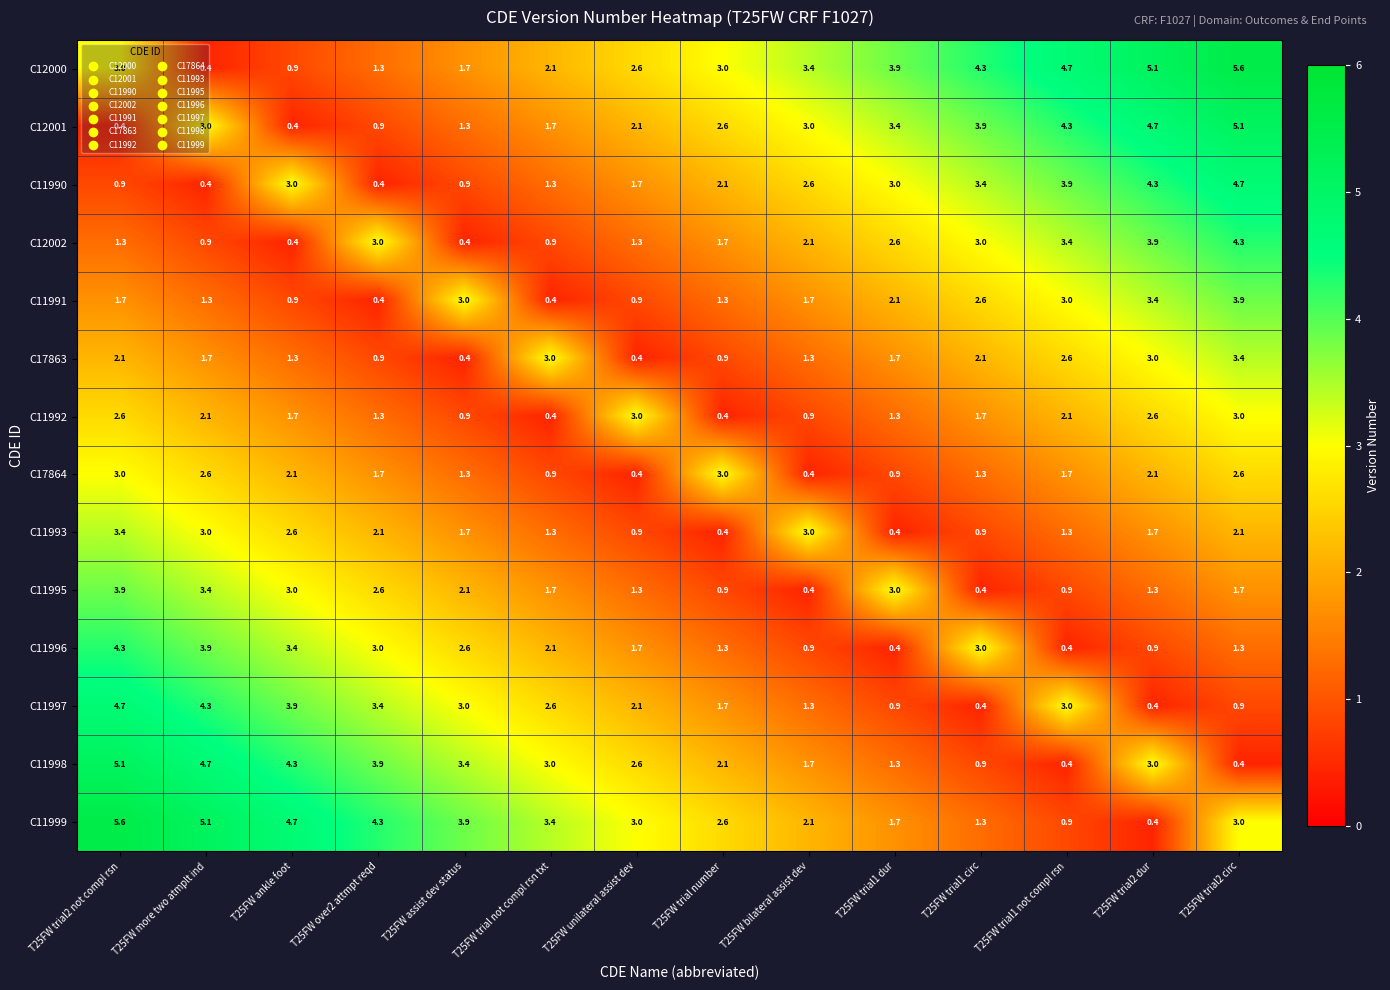

Is the value of C11992 at T25FW over2 attmpt reqd greater than the value of C11999 at T25FW trial2 circ?

No